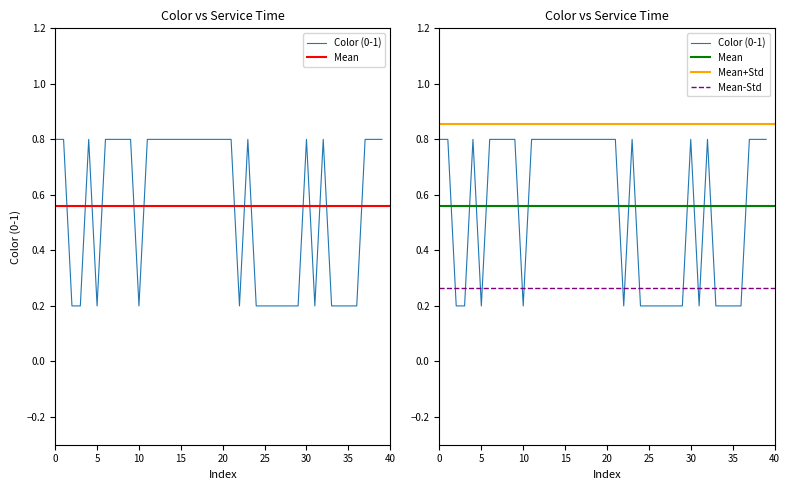

The value at 37 is 1.4. True or false?

False